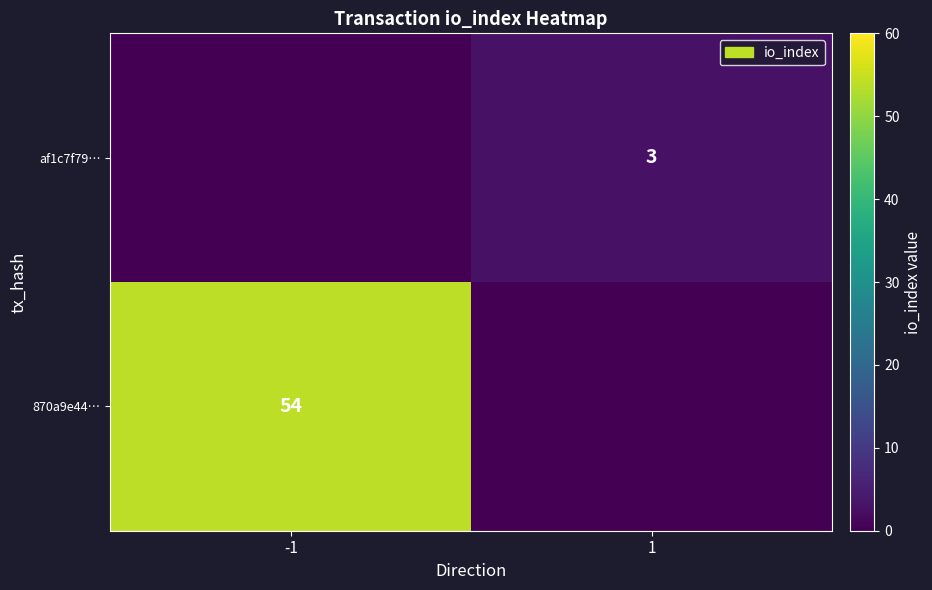

The value of 870a9e44… at -1 is 84. True or false?

False